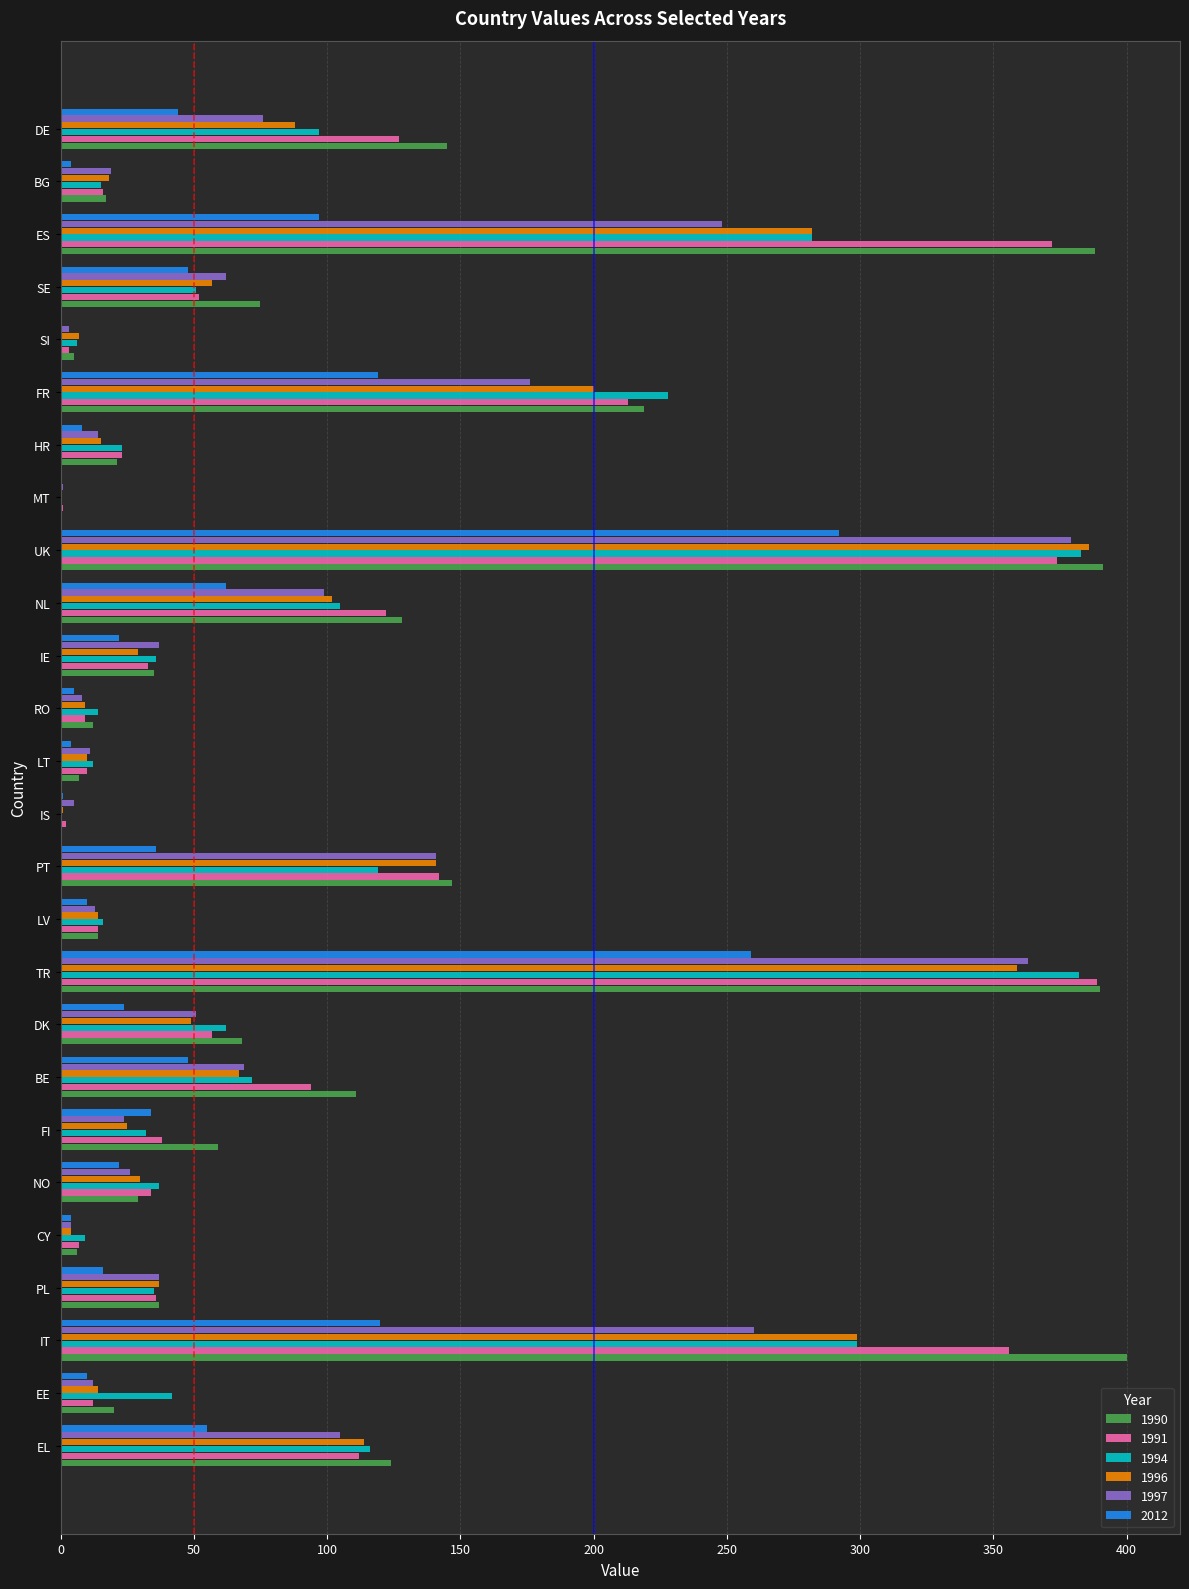

What is the total value across all series at EL?

626